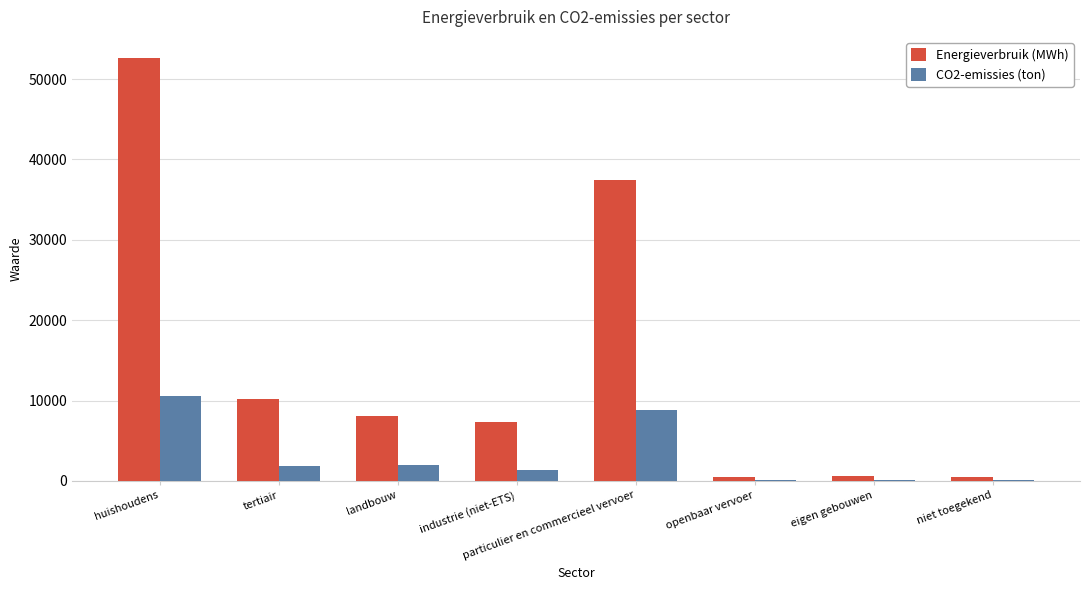

True or false: CO2-emissies (ton) has a value of 2005.8 at landbouw.

True